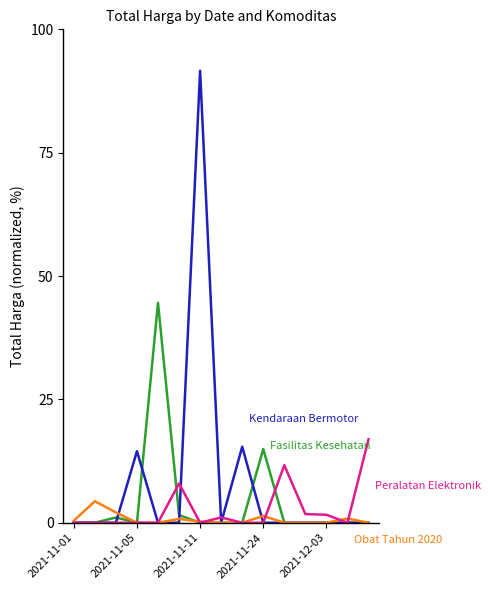

What is the maximum value shown in the chart?

91.6